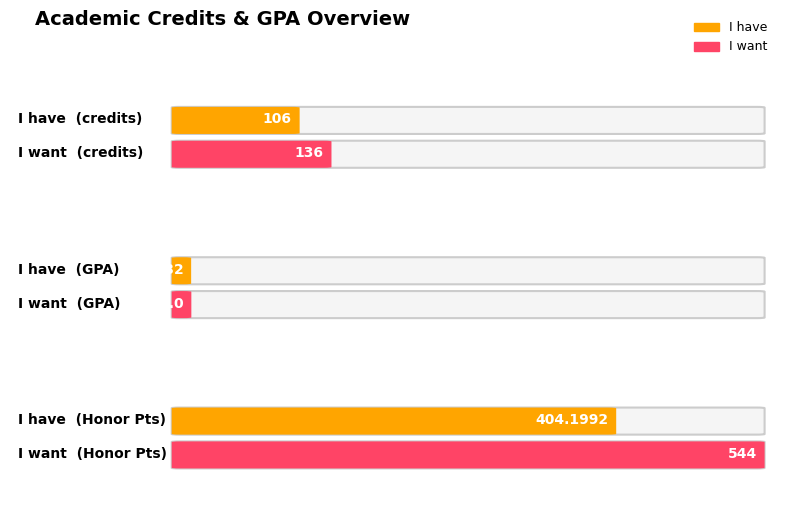

List the series in order of their overall mean, highest first.

I want, I have